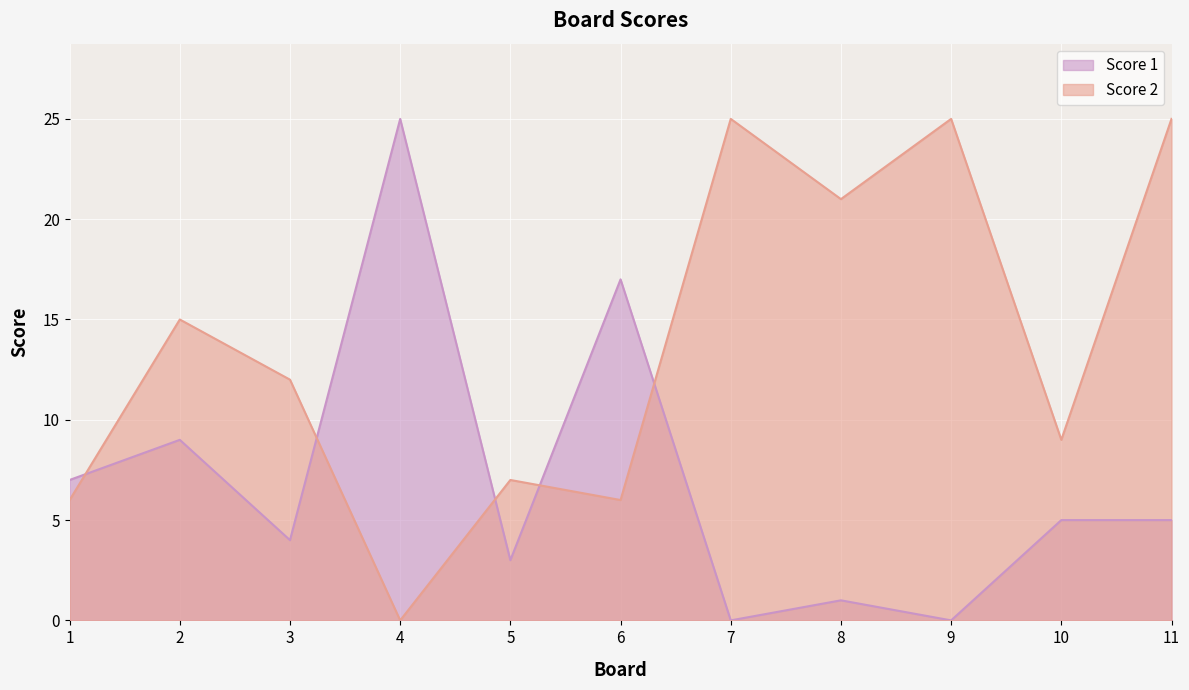

What is the value of the Score 2 point at the 5th from the left?

7